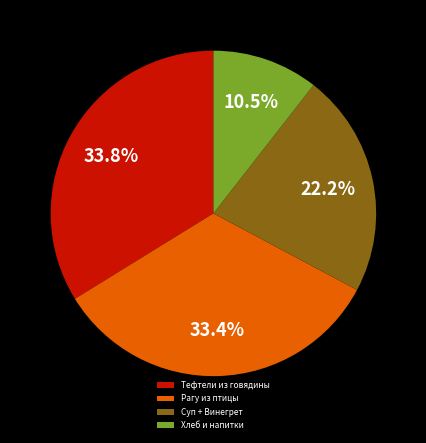

Does any single category account for the majority?

No